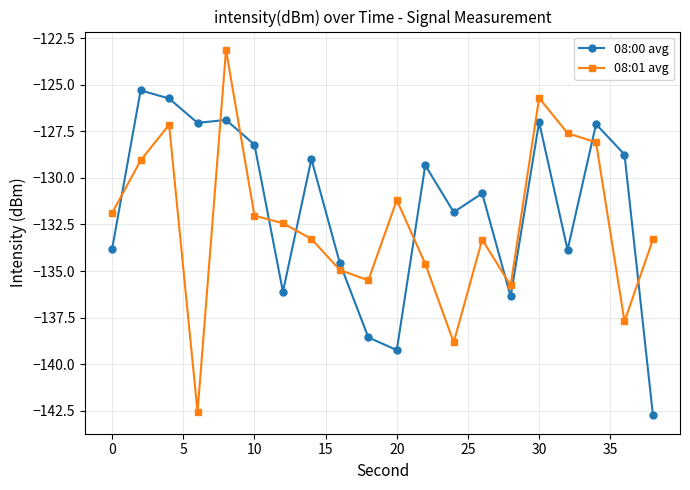

What is the sum of all 08:00 avg values?

-2632.4